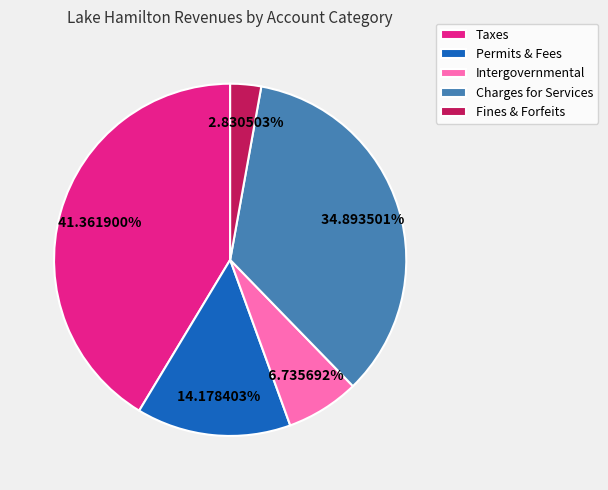

Combined, do Fines & Forfeits and Intergovernmental account for over 50%?

No